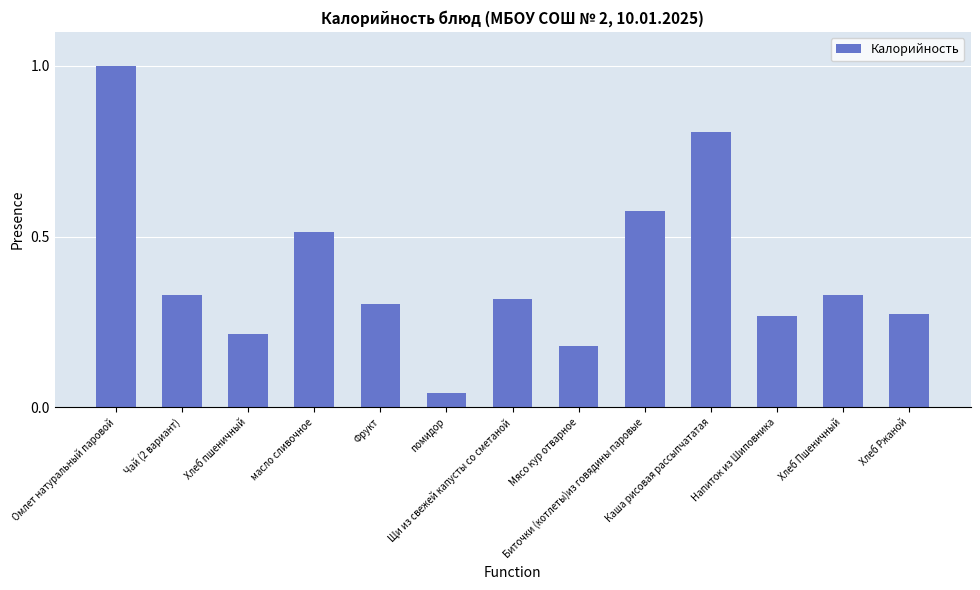

What is the label of the 3rd bar from the right?

Напиток из Шиповника